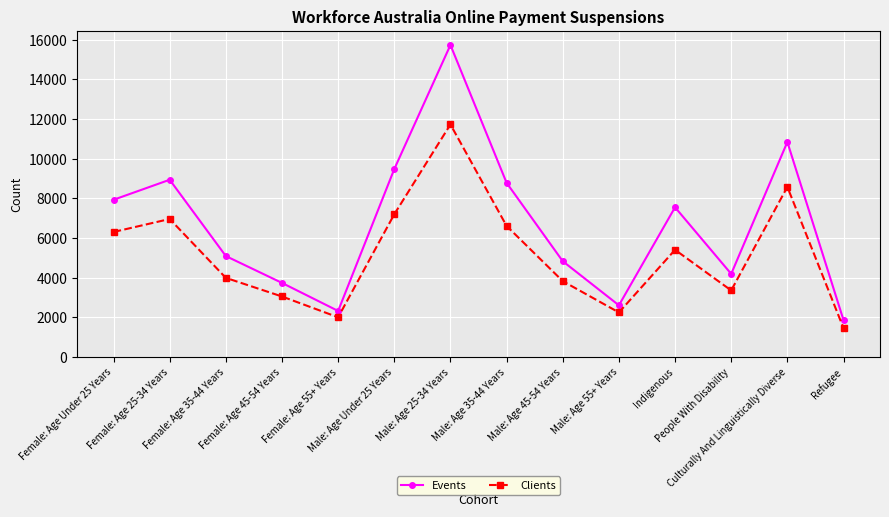

What is the label of the 5th point from the left?

Female: Age 55+ Years